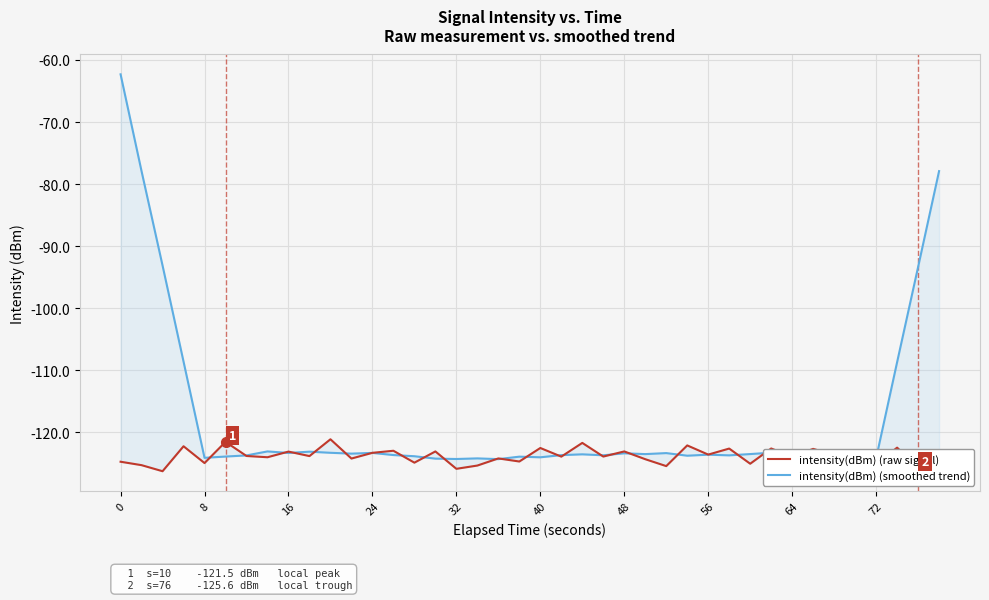

At how many categories does at least one series exceed -66?

1